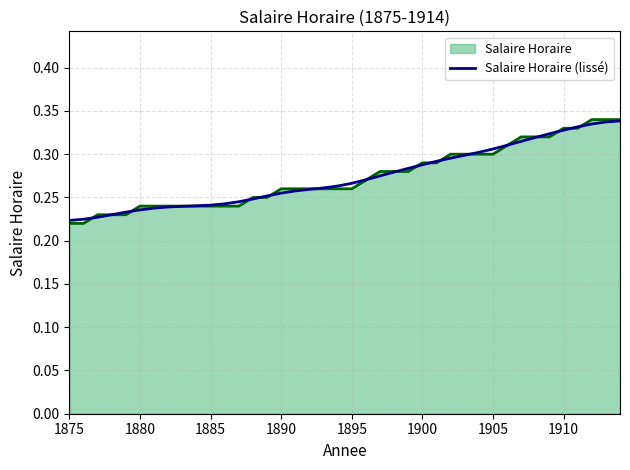

What are all the series names shown in the legend?

Salaire Horaire, Salaire Horaire (lissé)